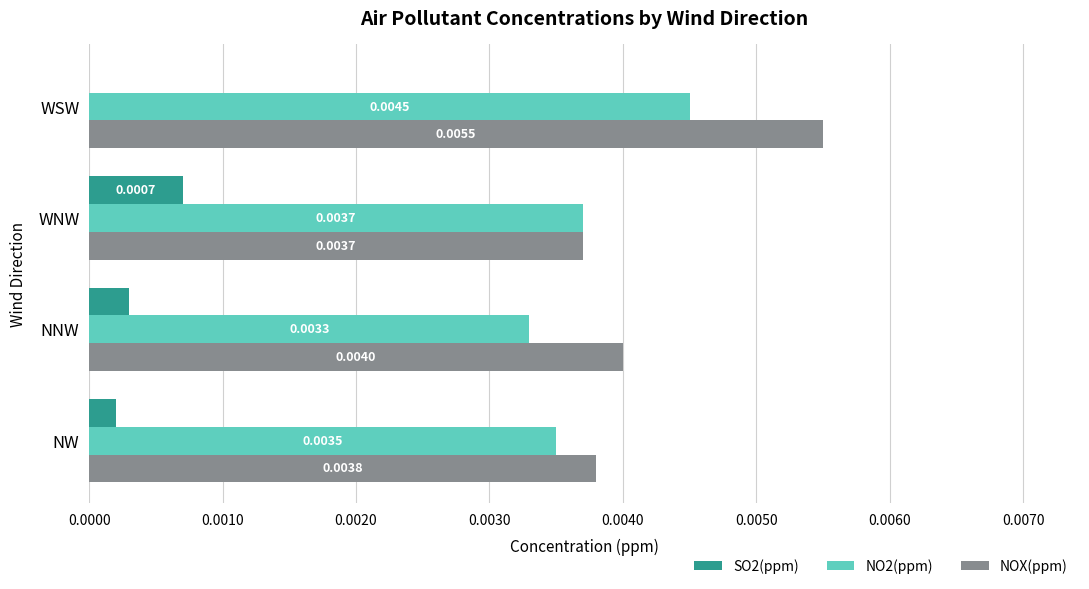

Which series has the largest total across all categories?

NOX(ppm)